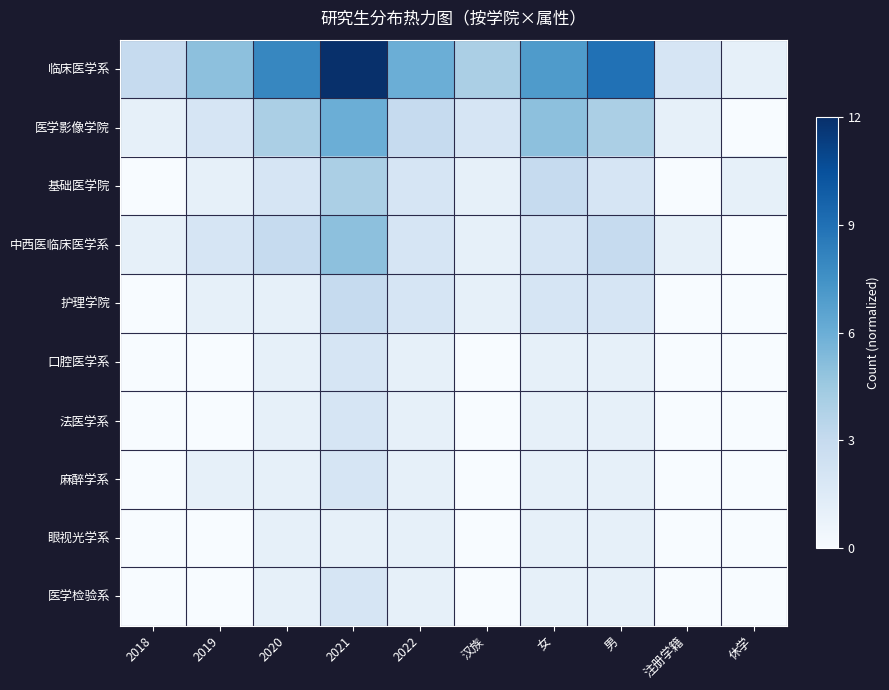

At which category does the chart reach its minimum across all series?

休学